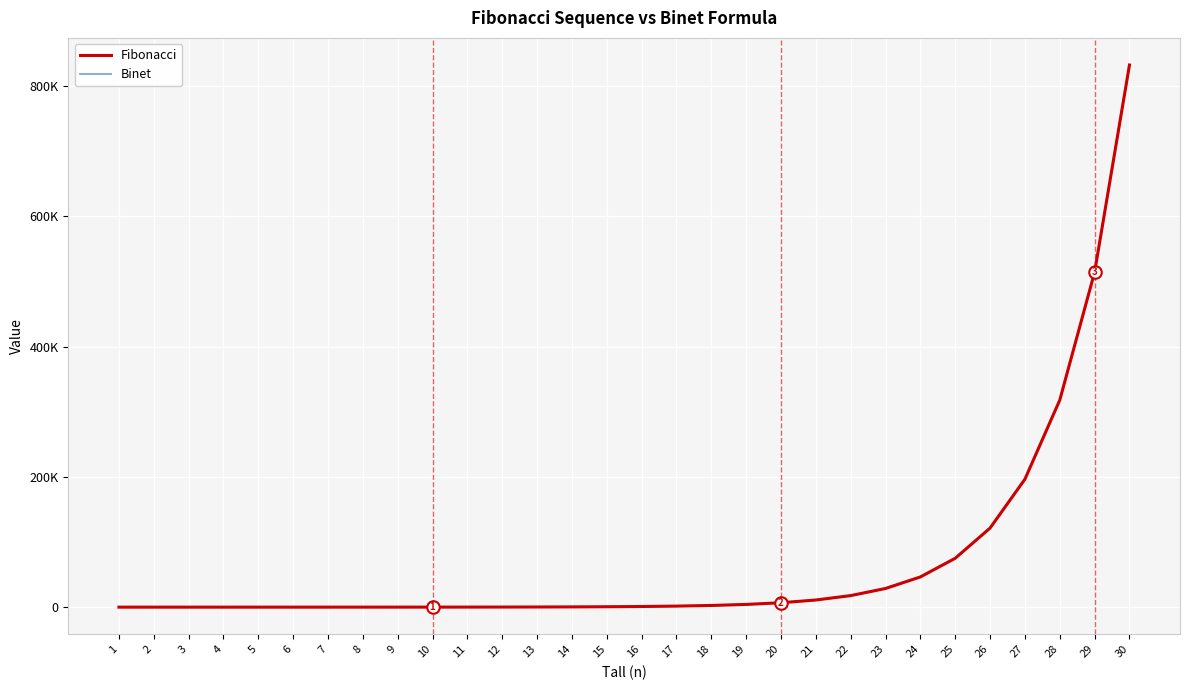

Which series has the largest total across all categories?

Fibonacci